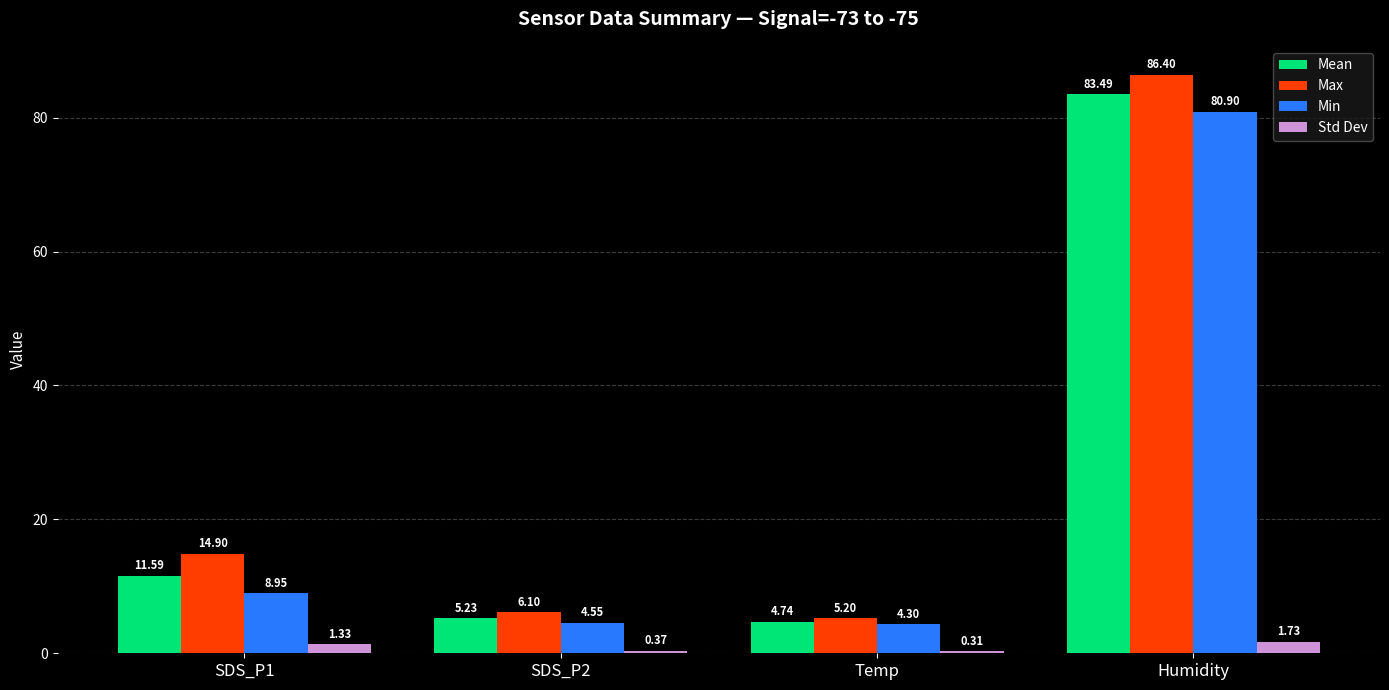

What is the difference between the highest and lowest values at Humidity?

84.7